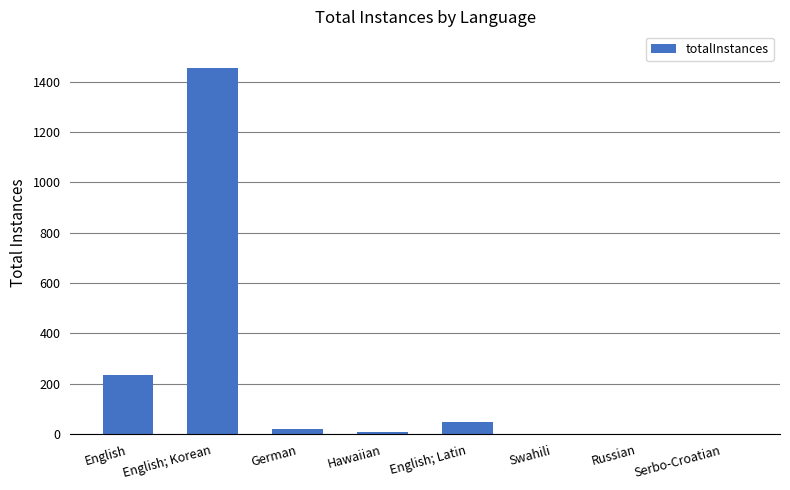

What is the sum of all values?

1770